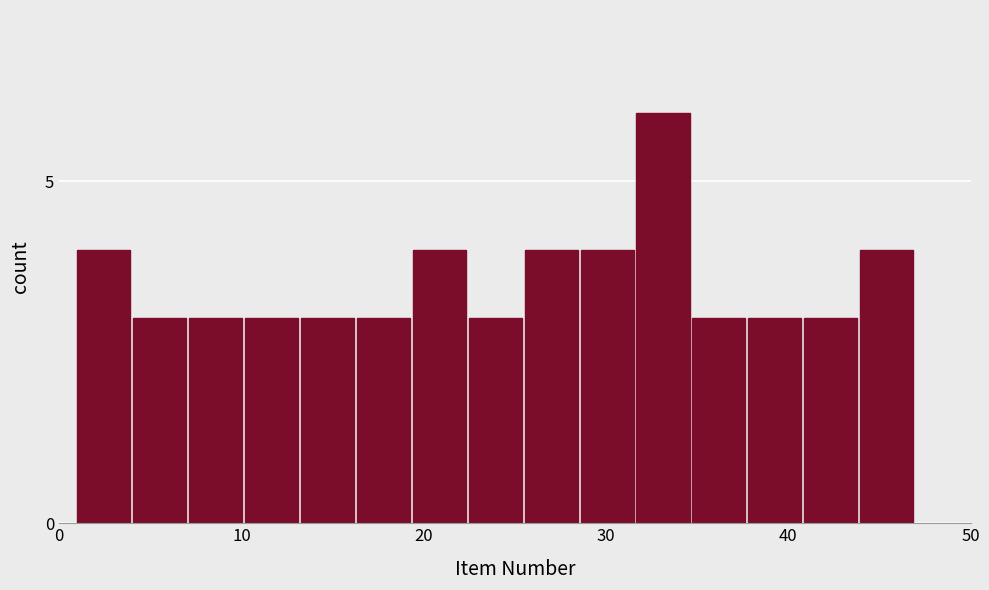

Around what value on the x-axis is the tallest bar? Give the approximate position of its centre, as read against the axis.

33